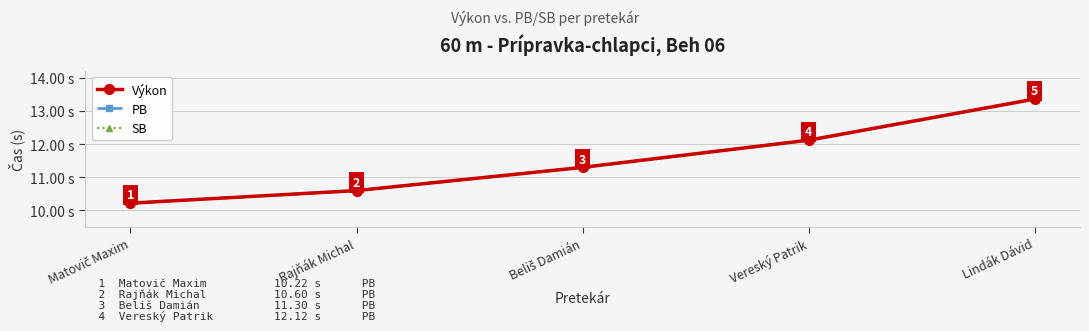

Does the chart have visible grid lines?

Yes